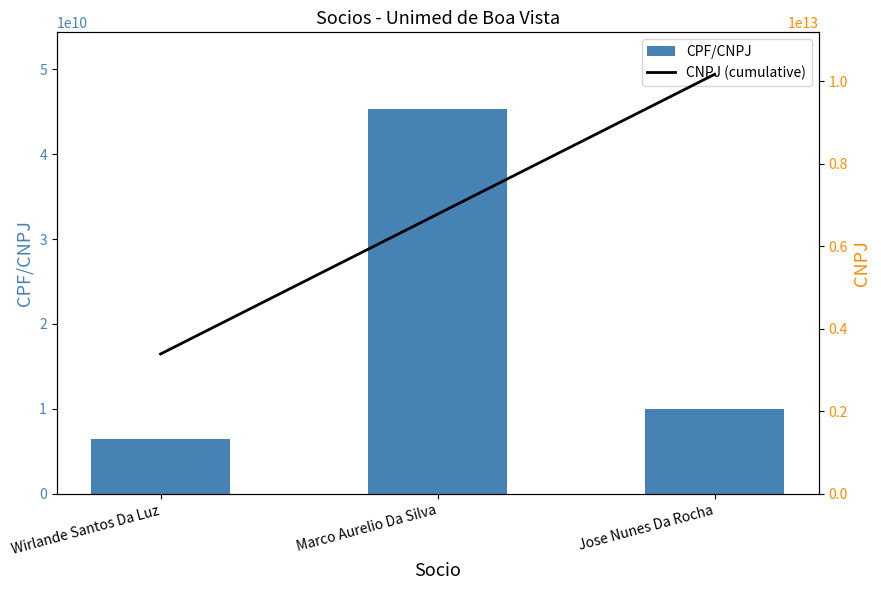

Reading left to right, extract all data points from this chart.

CPF/CNPJ: 6425054204.0	45285314020.0	9968628204.0
CNPJ (cumulative): 3389950666945.7	6779901333891.3	10169852000837.0